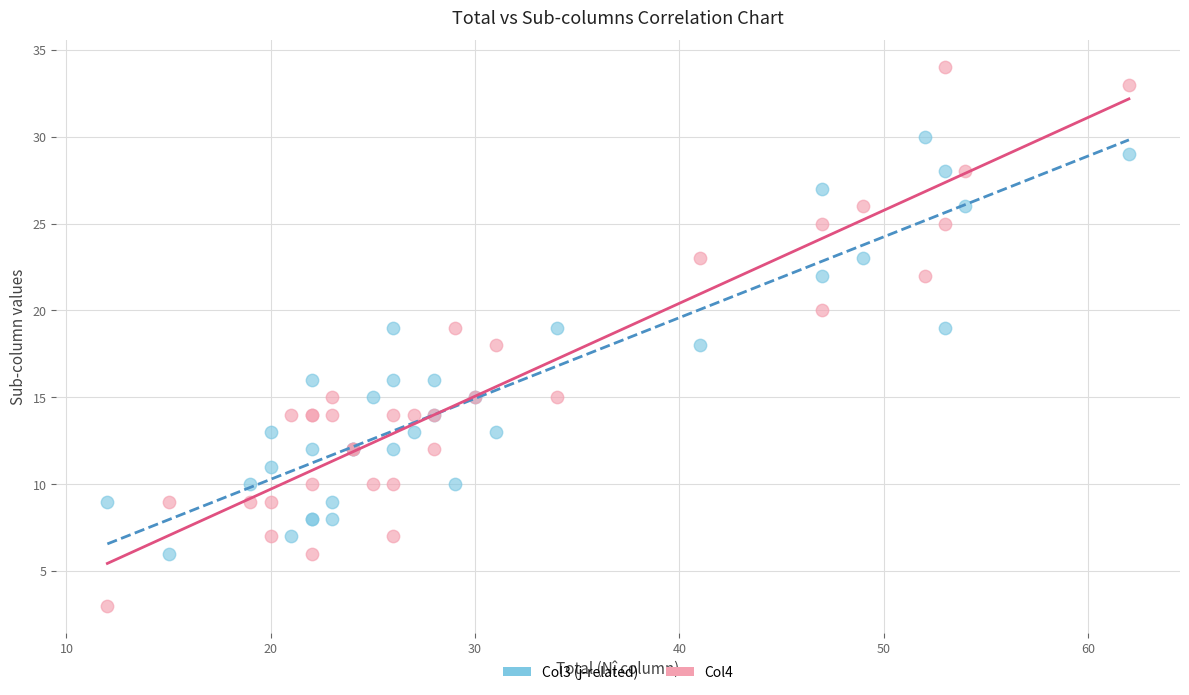

Which series reaches the minimum Y coordinate?

Col4